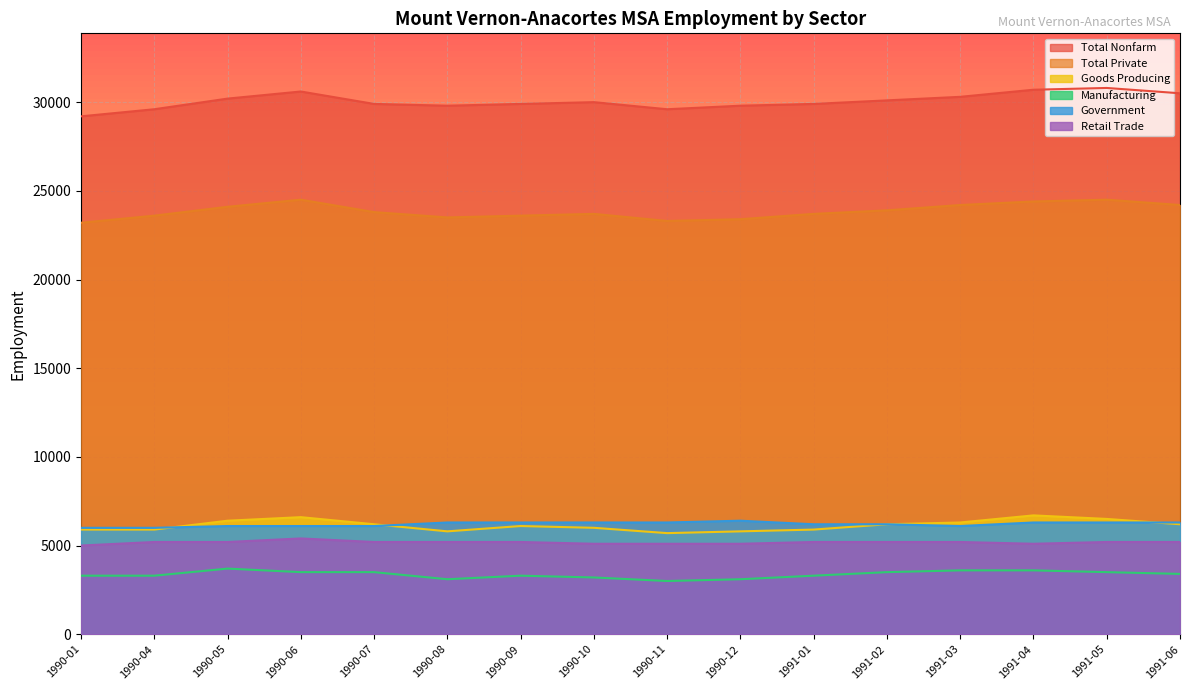

True or false: Retail Trade and Goods Producing cross at least once.

False